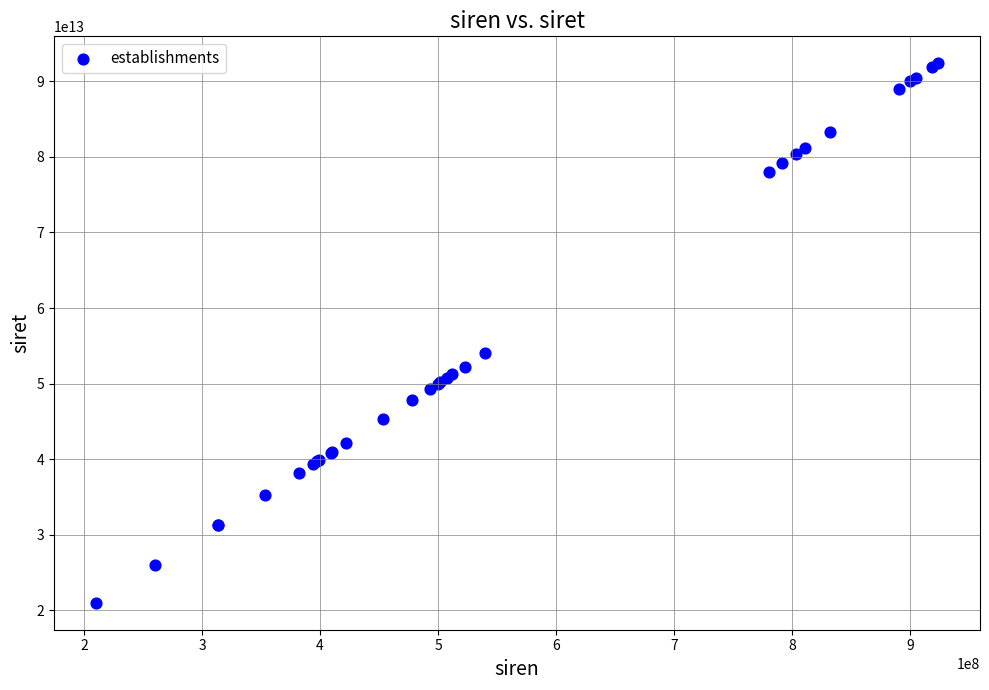

What Y value in the scatter plot is closest to 56692056550016?

54005865800019